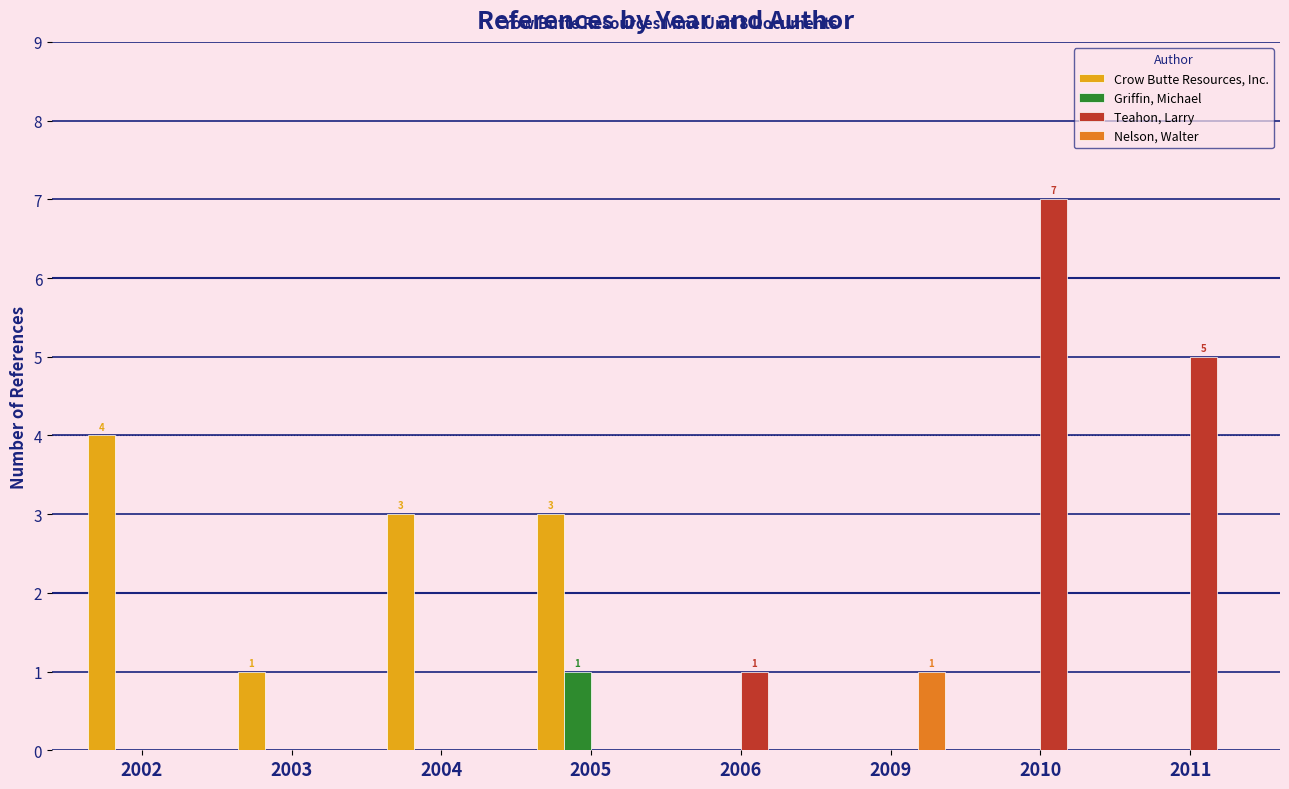

The Crow Butte Resources, Inc. series shows -2 at 2010. True or false?

False